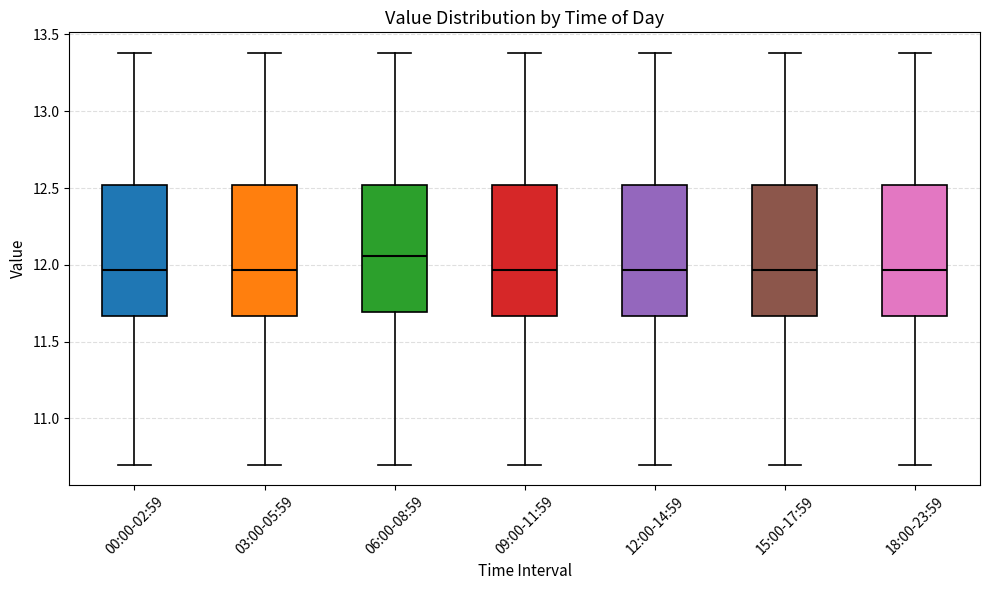

Where does the upper whisker of the box for 06:00-08:59 end on the y-axis? The values are not printed on the chart, so give them approximately, as read against the axis.

13.40